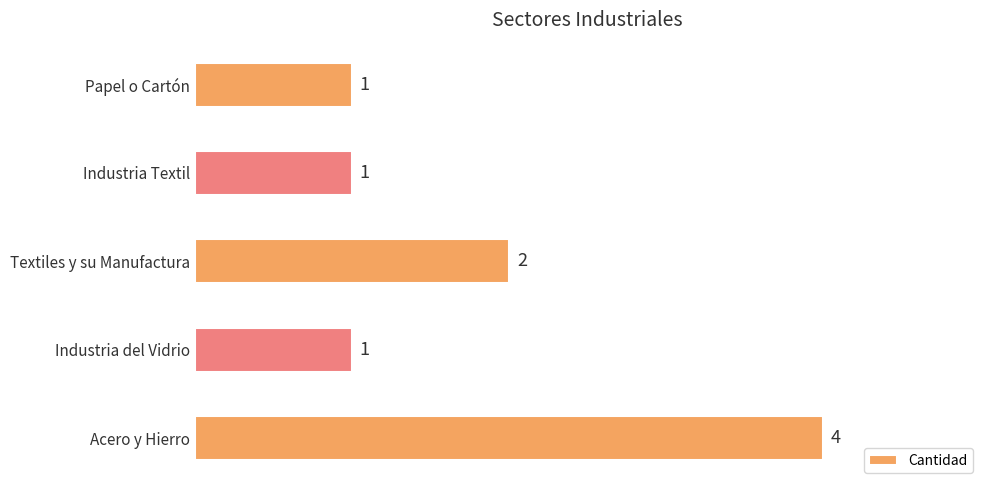

How many values are between 1 and 2?

4